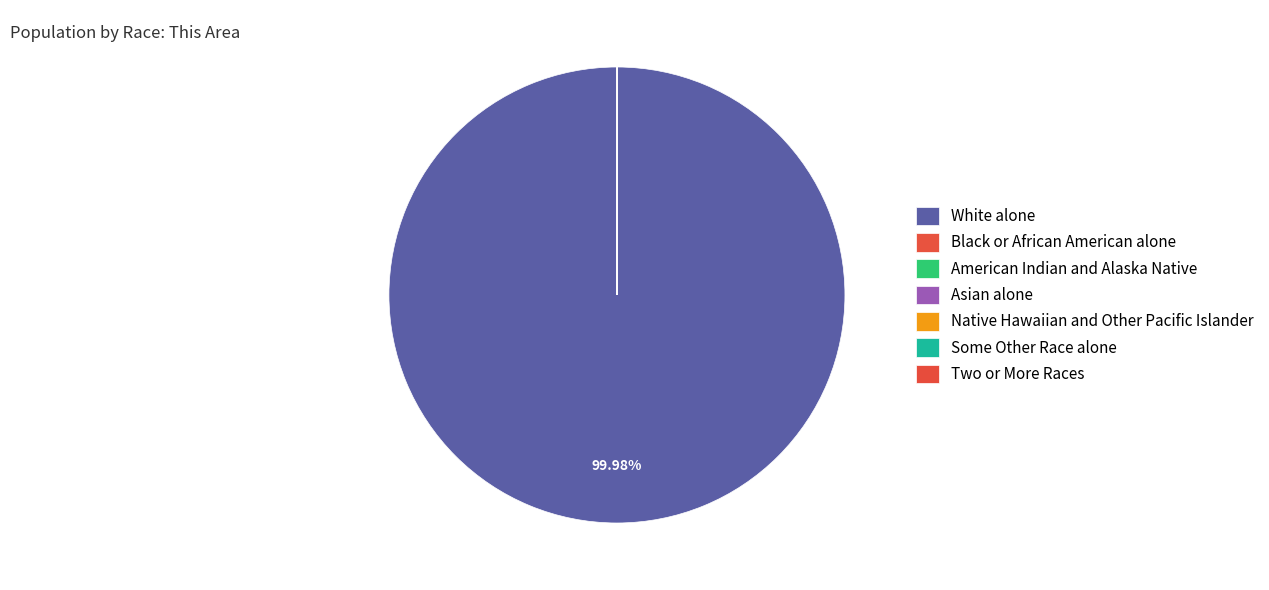

Is it true that Two or More Races is 0% of the pie?

True